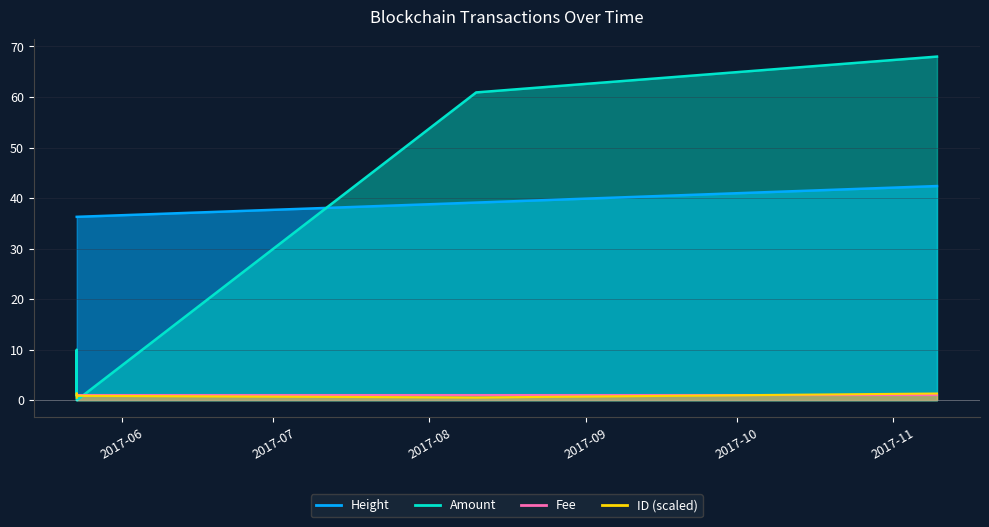

What is the label of the 4th point from the left?

2017-05-23 00:28:14